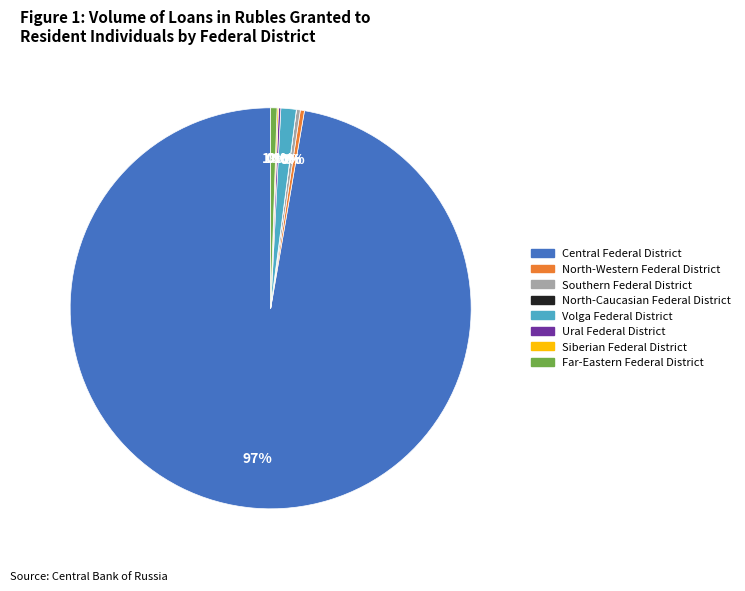

What is the largest slice in the pie chart?

Central Federal District